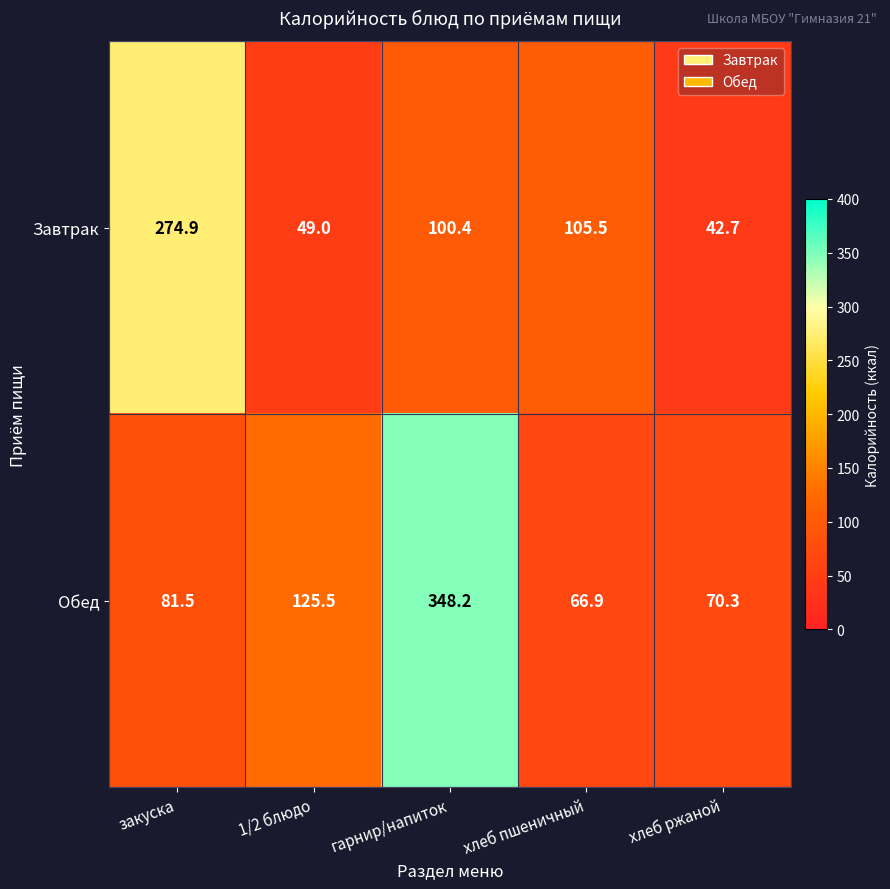

At how many categories does at least one series exceed 290?

1